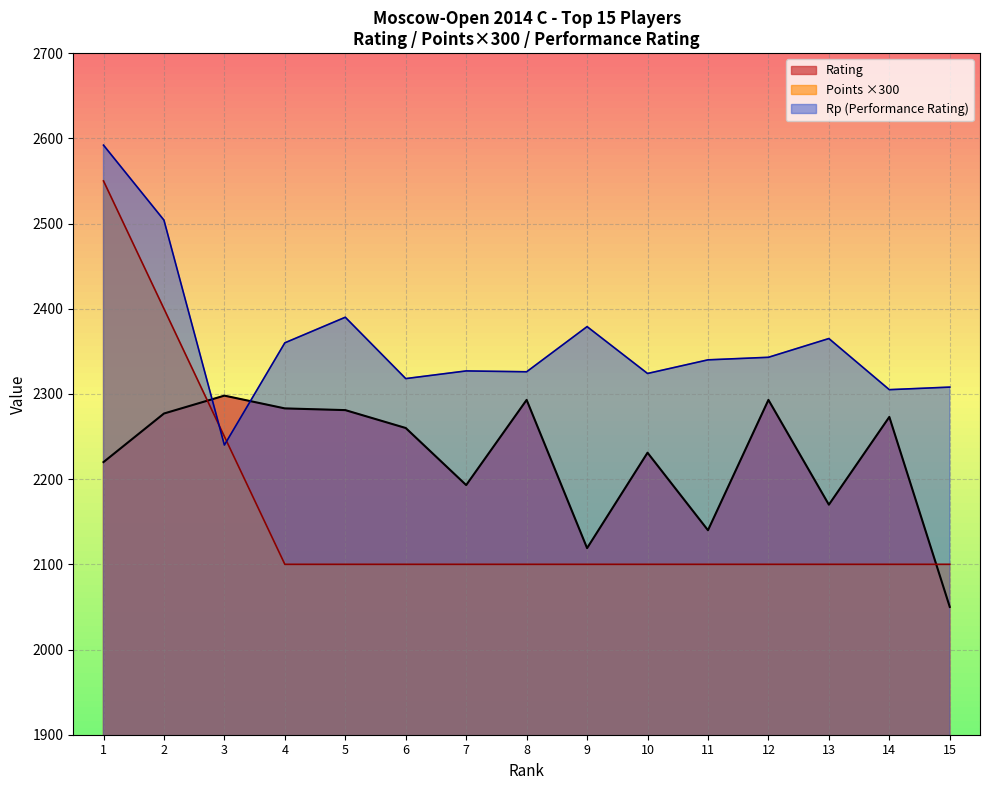

Reading right to left, extract all data points from this chart.

Rating: 2050	2273	2170	2293	2140	2231	2119	2293	2193	2260	2281	2283	2298	2277	2220
Points: 2100	2100	2100	2100	2100	2100	2100	2100	2100	2100	2100	2100	2250	2400	2550
Rp: 2308	2305	2365	2343	2340	2324	2379	2326	2327	2318	2390	2360	2240	2504	2592